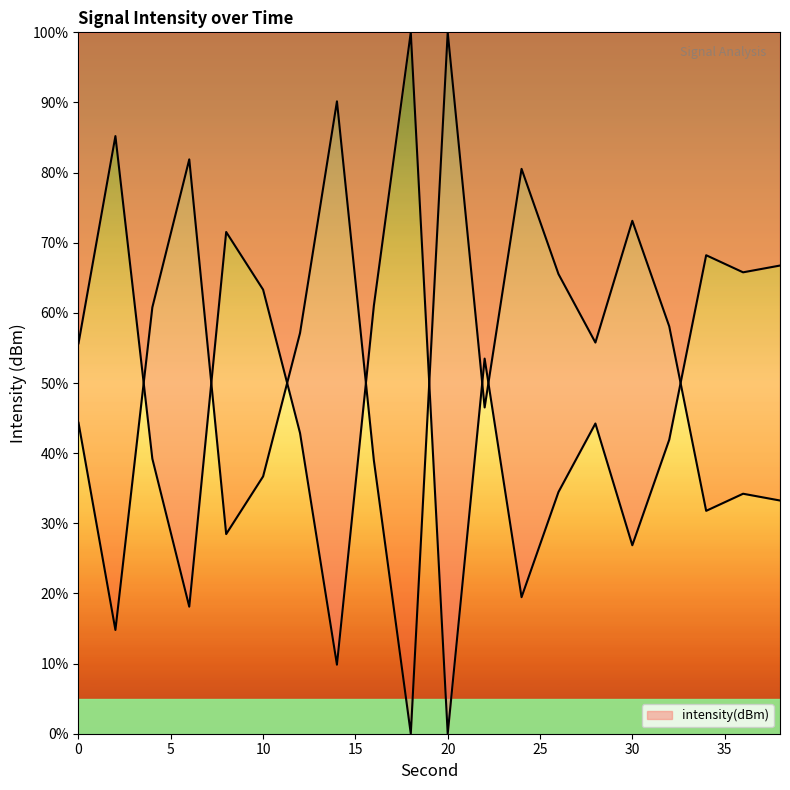

How many values are above zero?

19